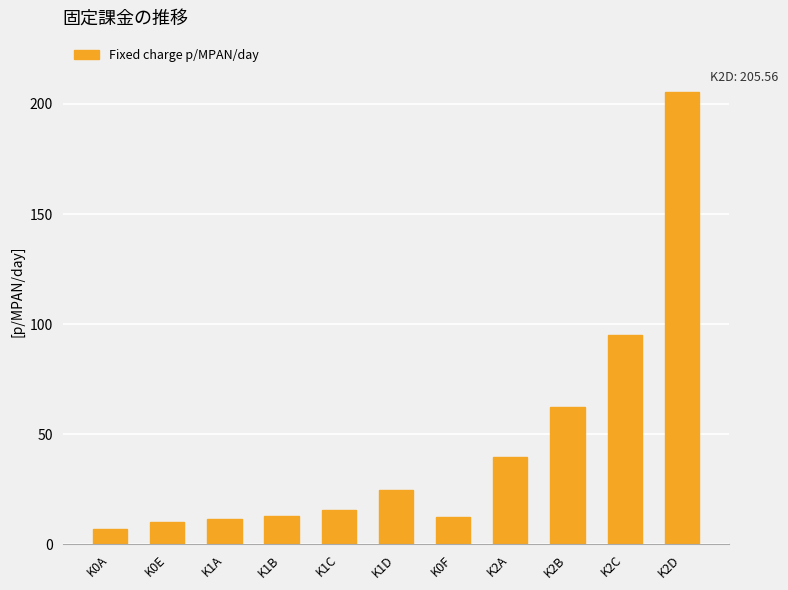

True or false: the data shows 39.4 at K2A.

True